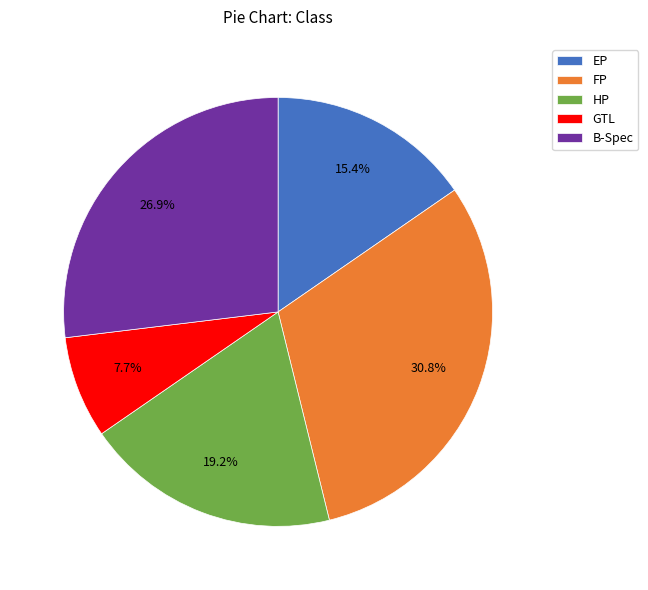

Does GTL account for over 50% of the chart?

No